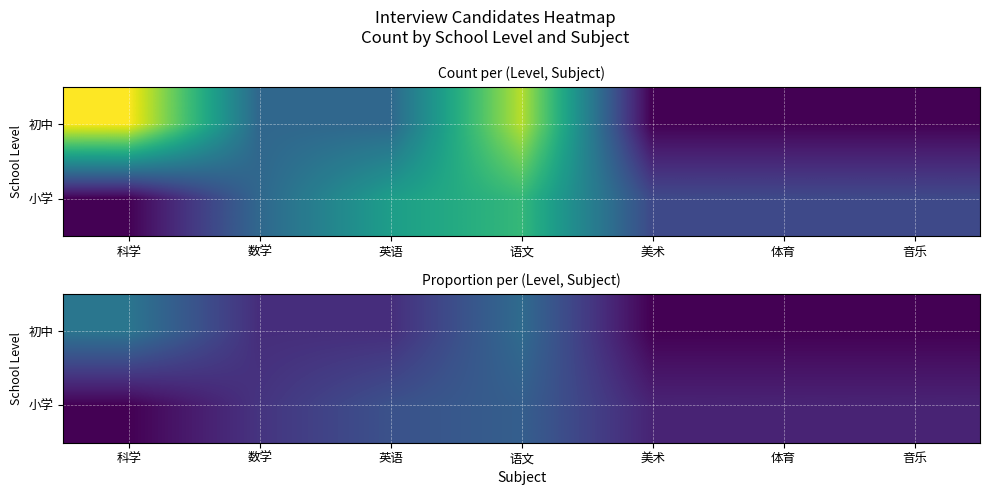

Read the 小学 value at 英语.

0.2